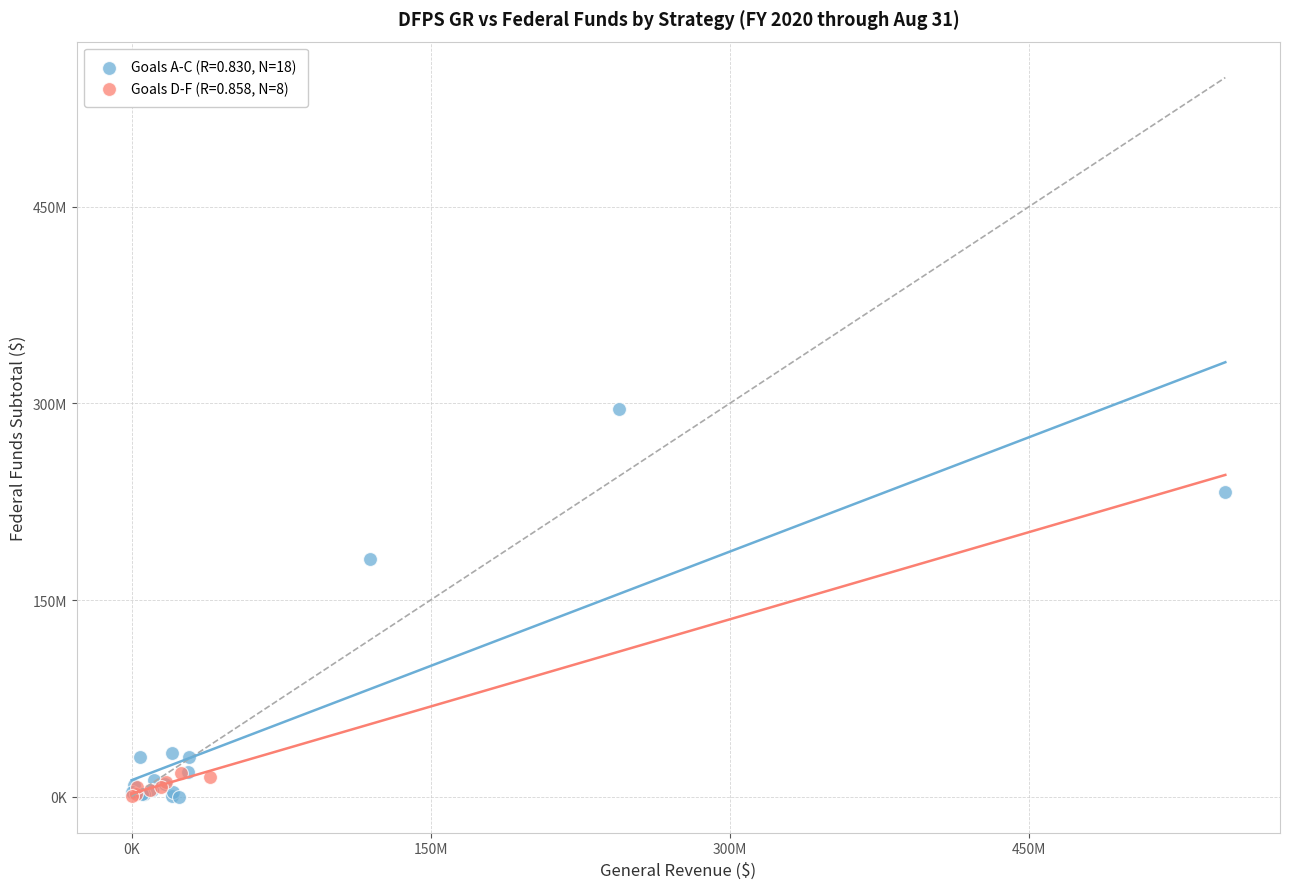

What are all the series names shown in the legend?

Goals A-C (R=0.830, N=18), Goals D-F (R=0.858, N=8)